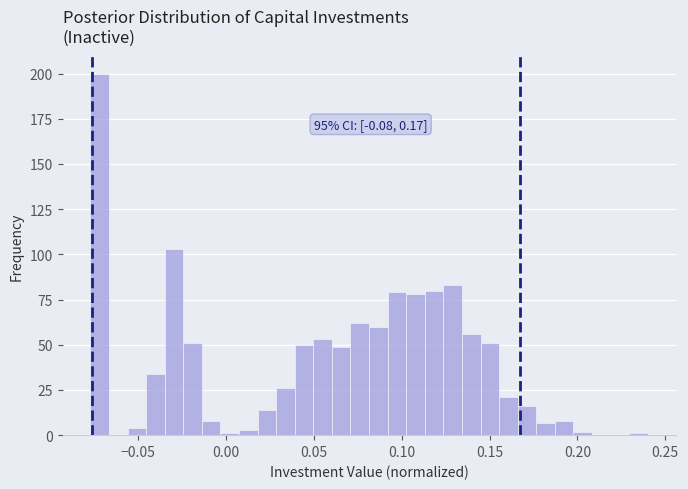

Around what value on the x-axis is the tallest bar? Give the approximate position of its centre, as read against the axis.

-0.070